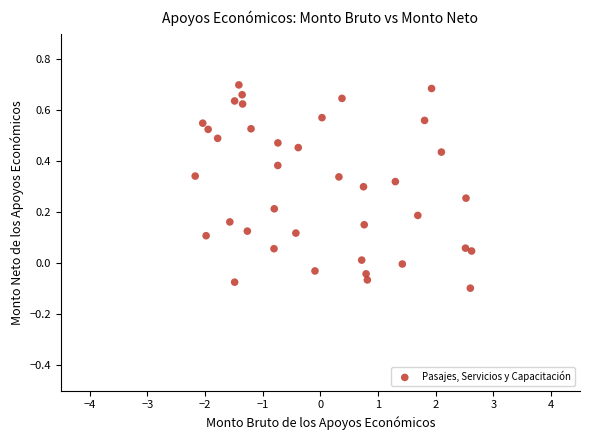

What is the range of X values (max minus min)?

4.8